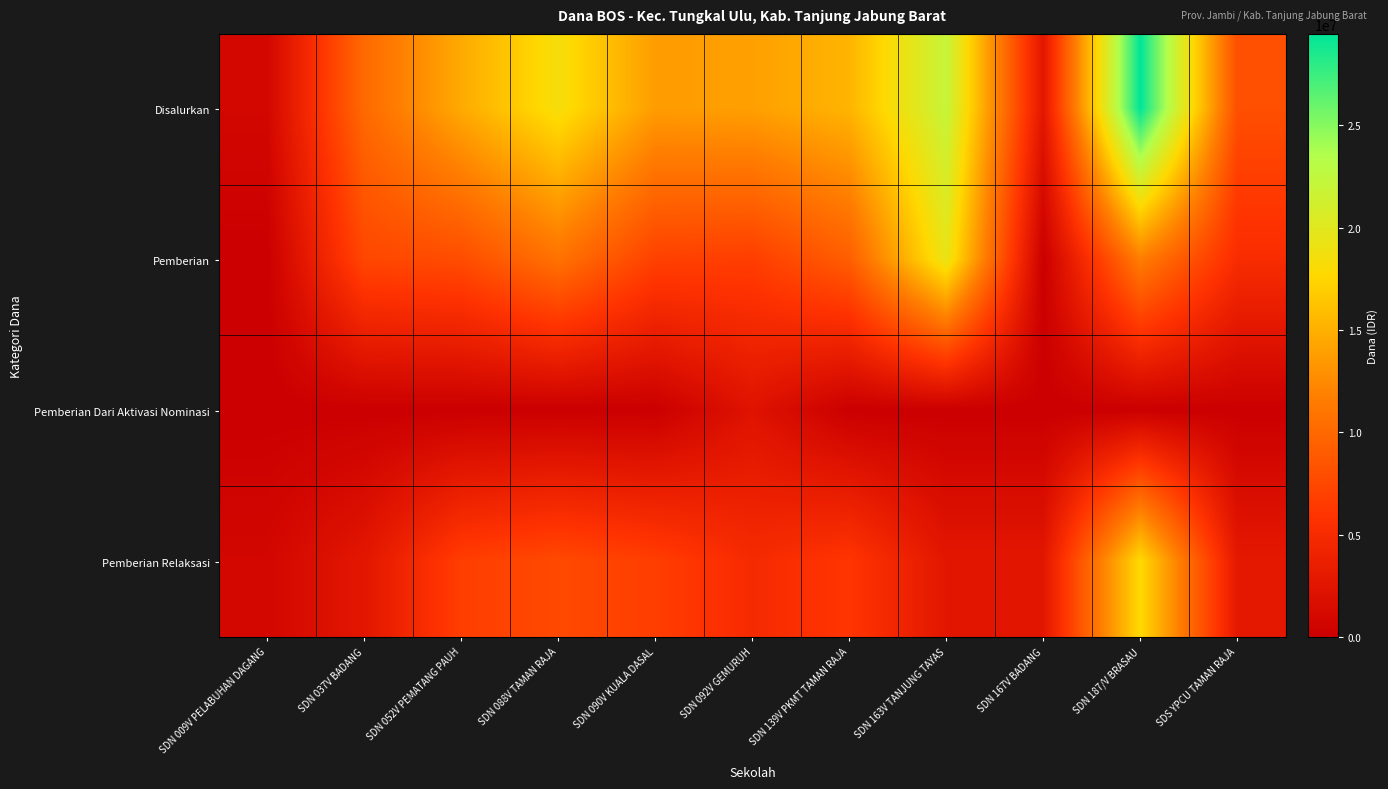

Rank the series by their maximum value, from highest to lowest.

Disalurkan, Pemberian, Pemberian Relaksasi, Pemberian Dari Aktivasi Nominasi